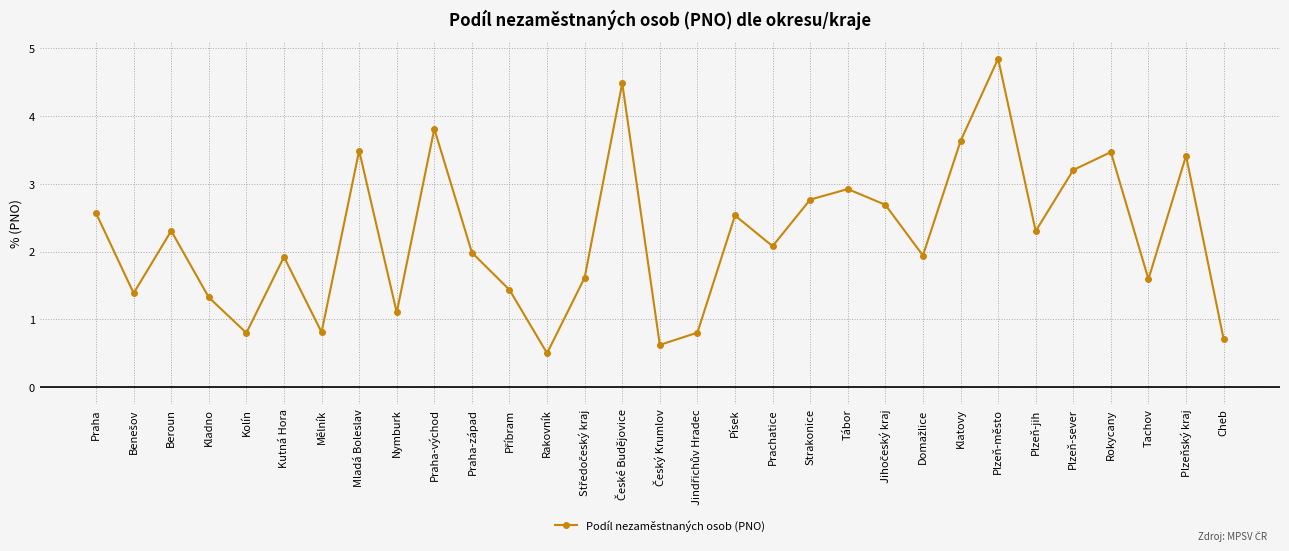

What is the change in value from Rakovník to Rokycany?

+3.0